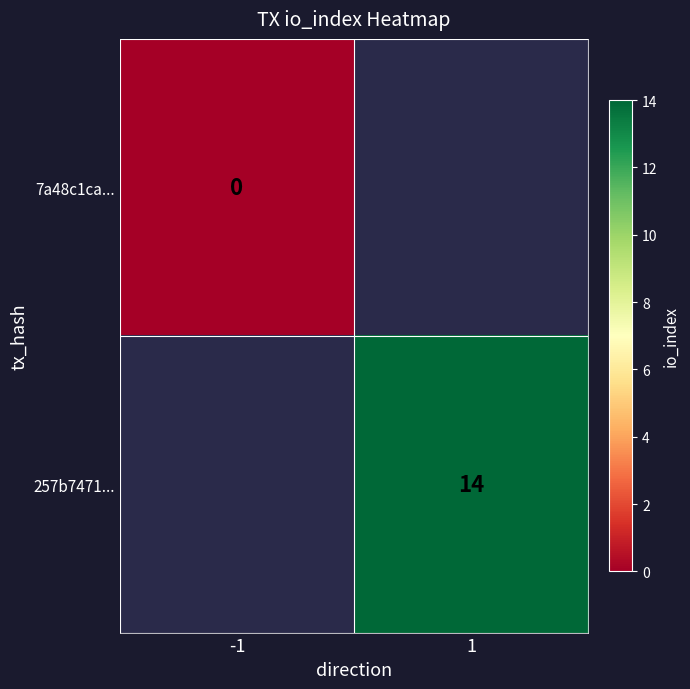

At which label does 7a48c1ca... reach its minimum?

-1